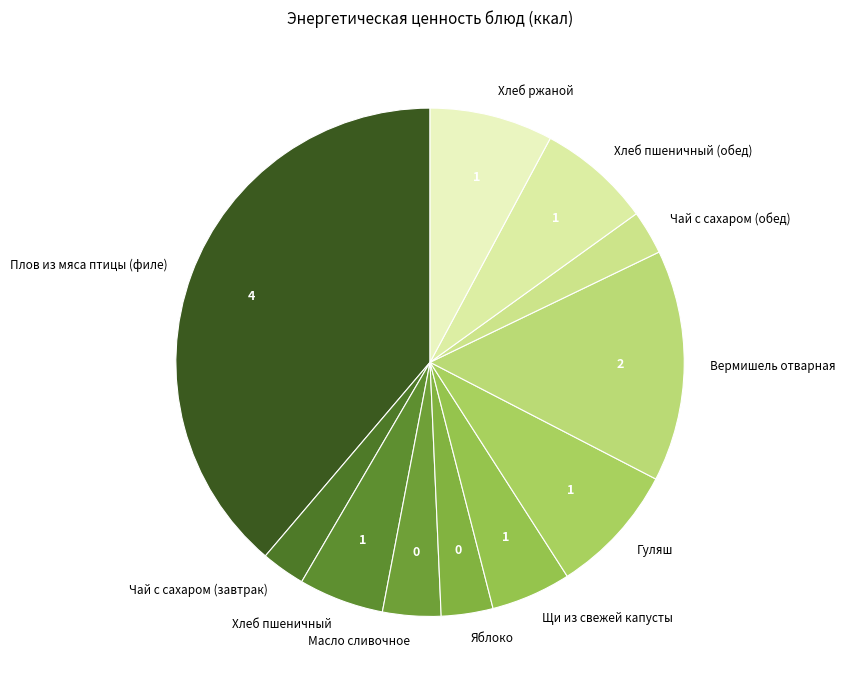

Which slice is the largest?

Плов из мяса птицы (филе)